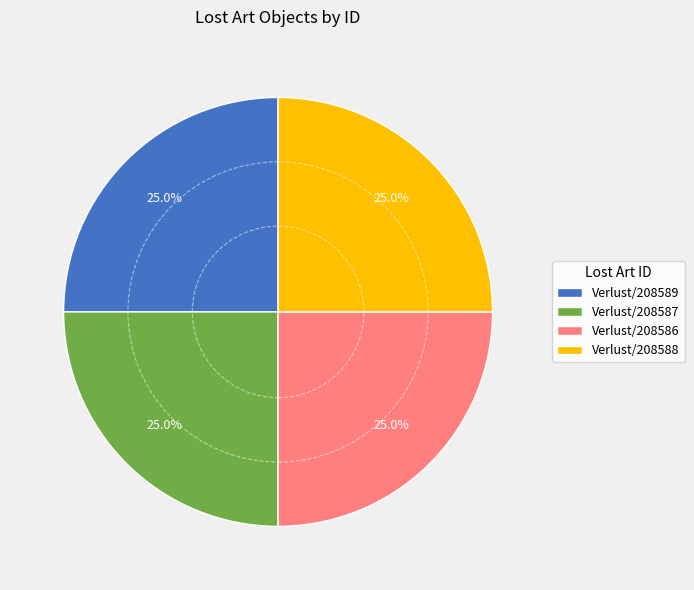

Does Verlust/208587 account for over 50% of the chart?

No